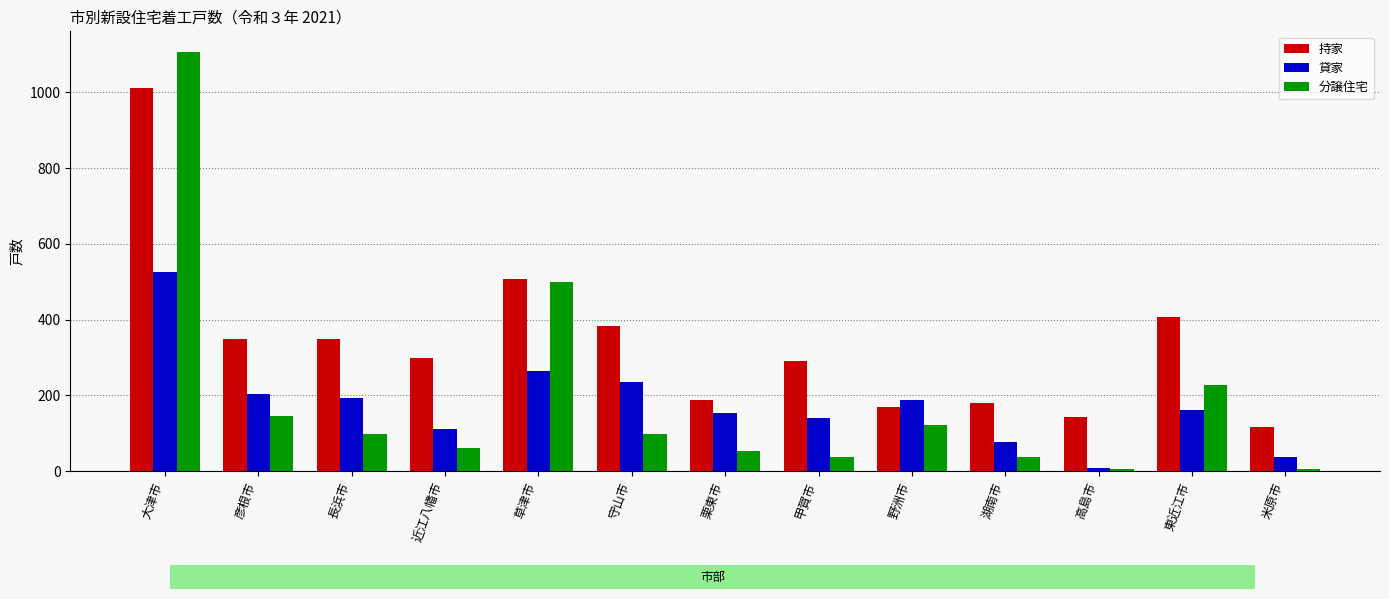

At which category is the sum across all series the highest?

大津市